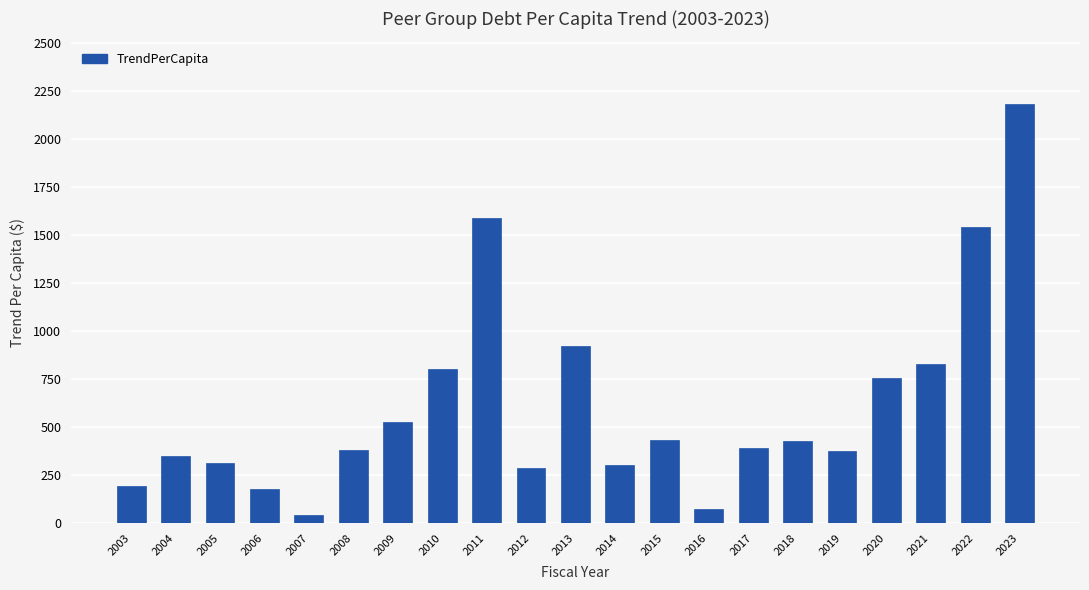

What is the value of the 8th bar from the left?

804.9